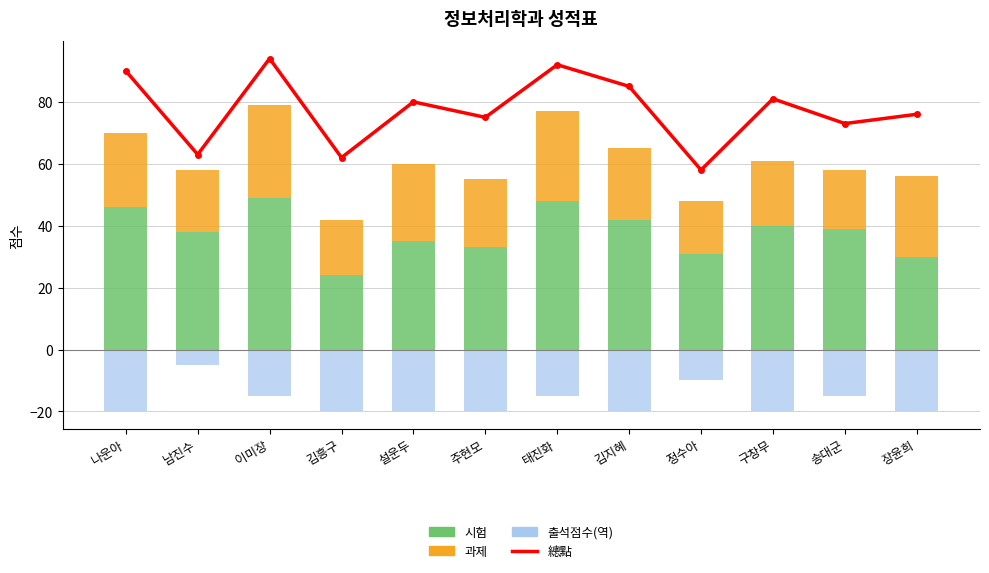

What is the label of the 3rd bar from the right?

구창무